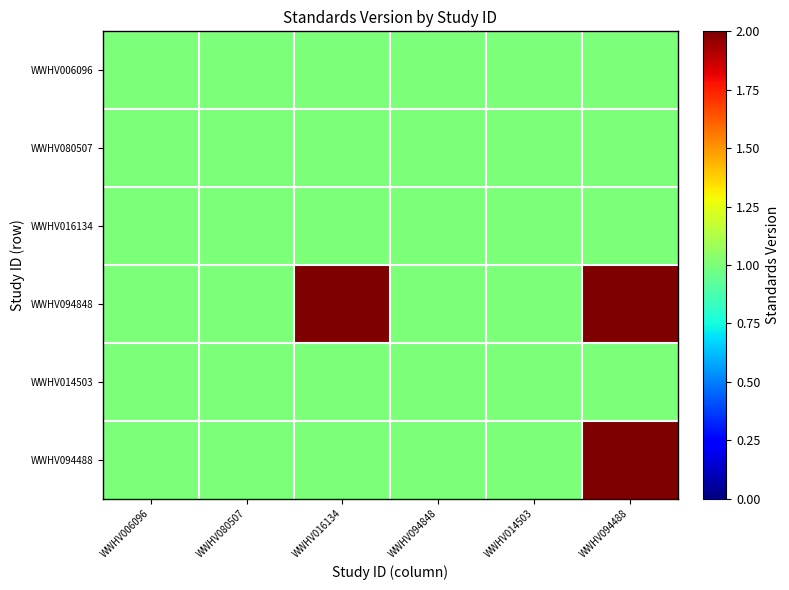

What is the greatest value displayed?

2